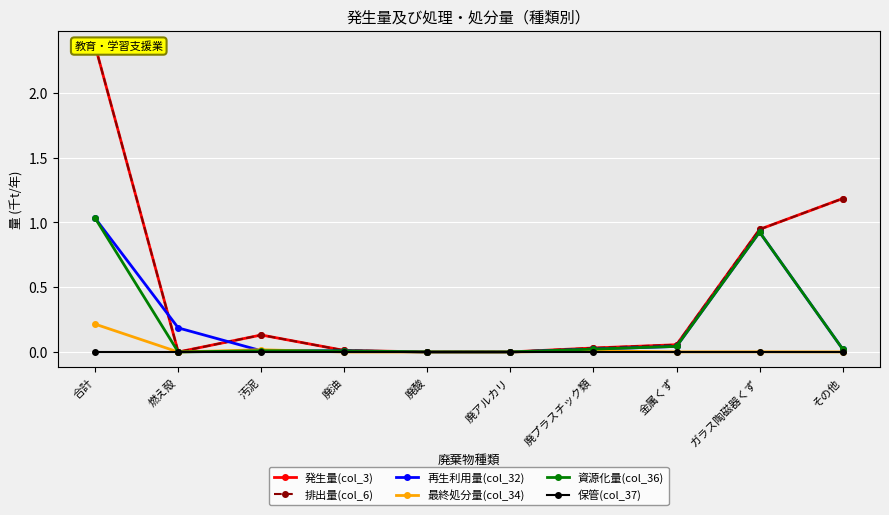

What is the difference between the maximum and minimum values in the 発生量(col_3) series?

2.4